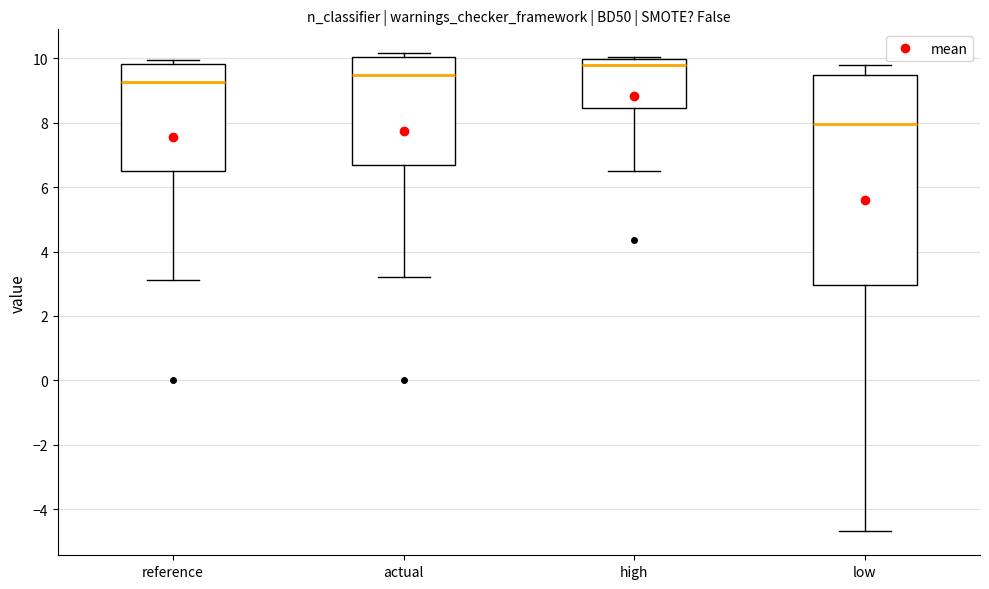

Where does the median line of the box for low sit on the y-axis? The values are not printed on the chart, so give them approximately, as read against the axis.

8.0